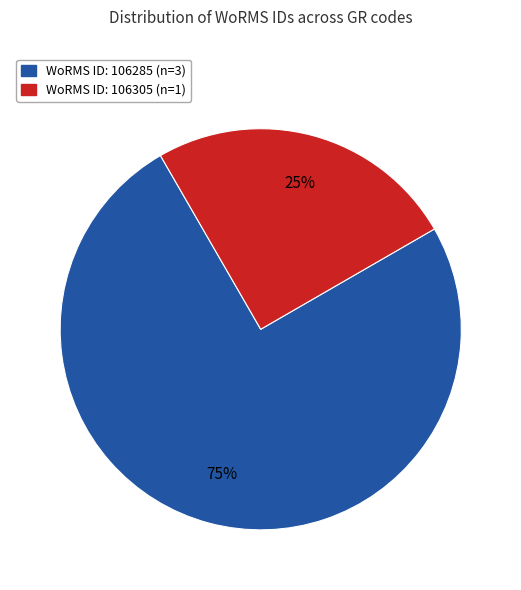

Count the number of slices in the pie.

2